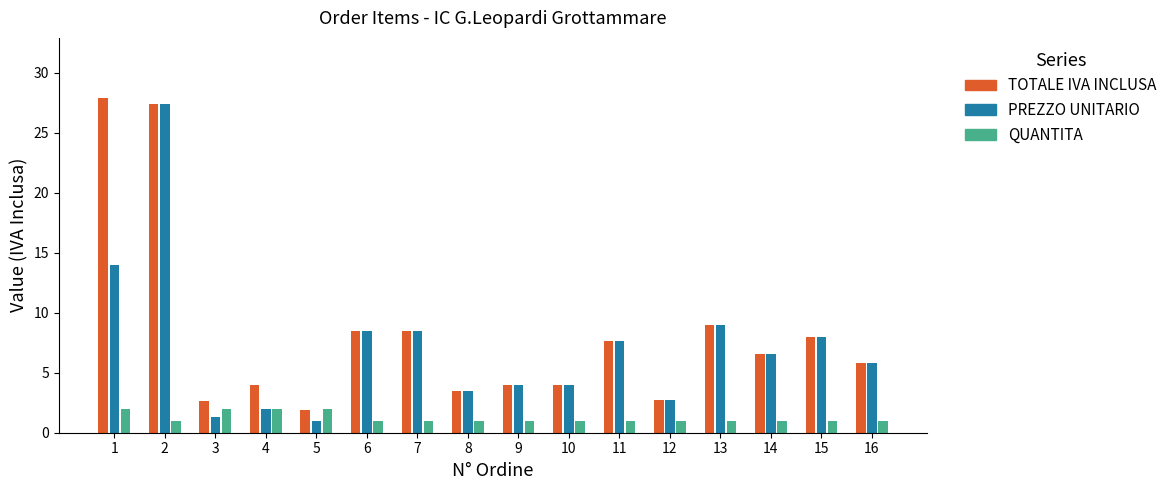

What is the difference between the highest and lowest values at 14?

5.5